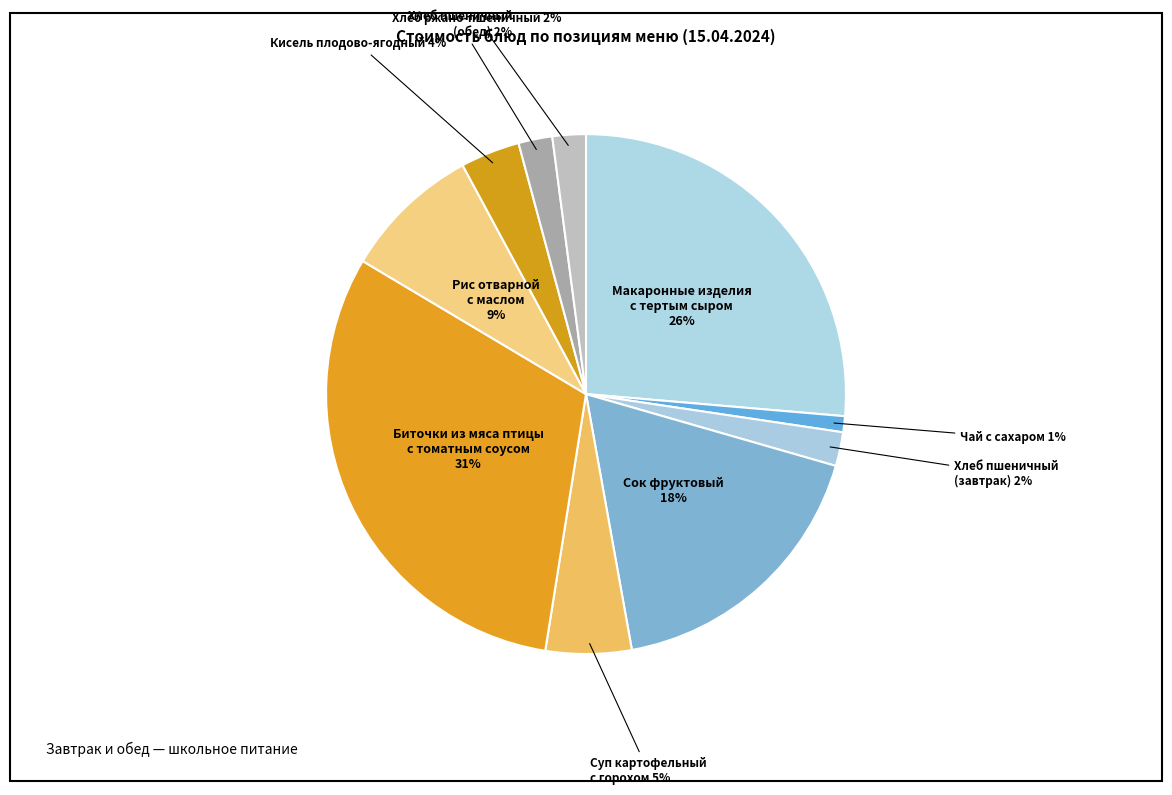

How many slices are in this pie chart?

10